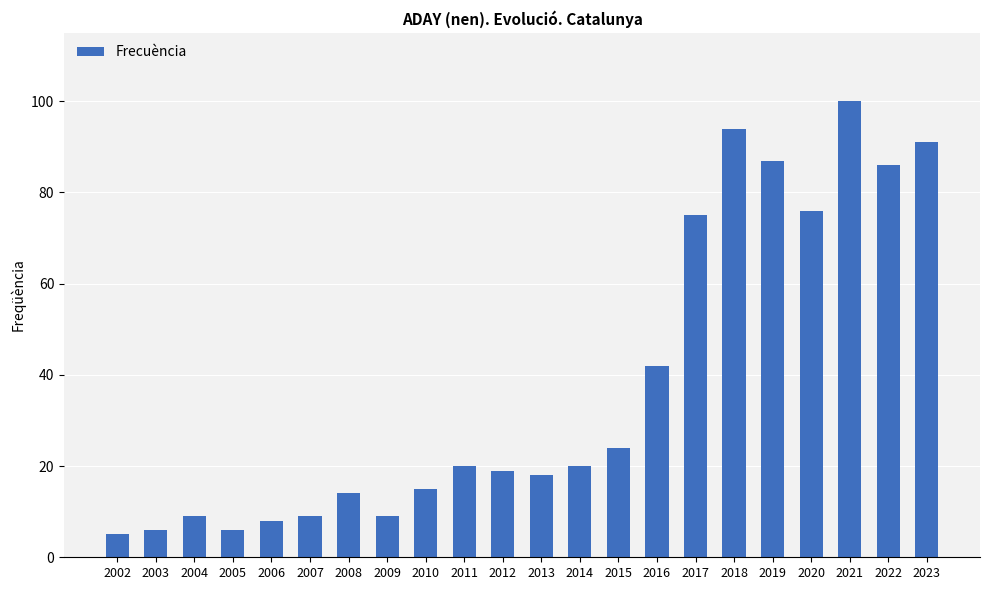

Reading right to left, transcribe all the data shown in this chart.

91	86	100	76	87	94	75	42	24	20	18	19	20	15	9	14	9	8	6	9	6	5